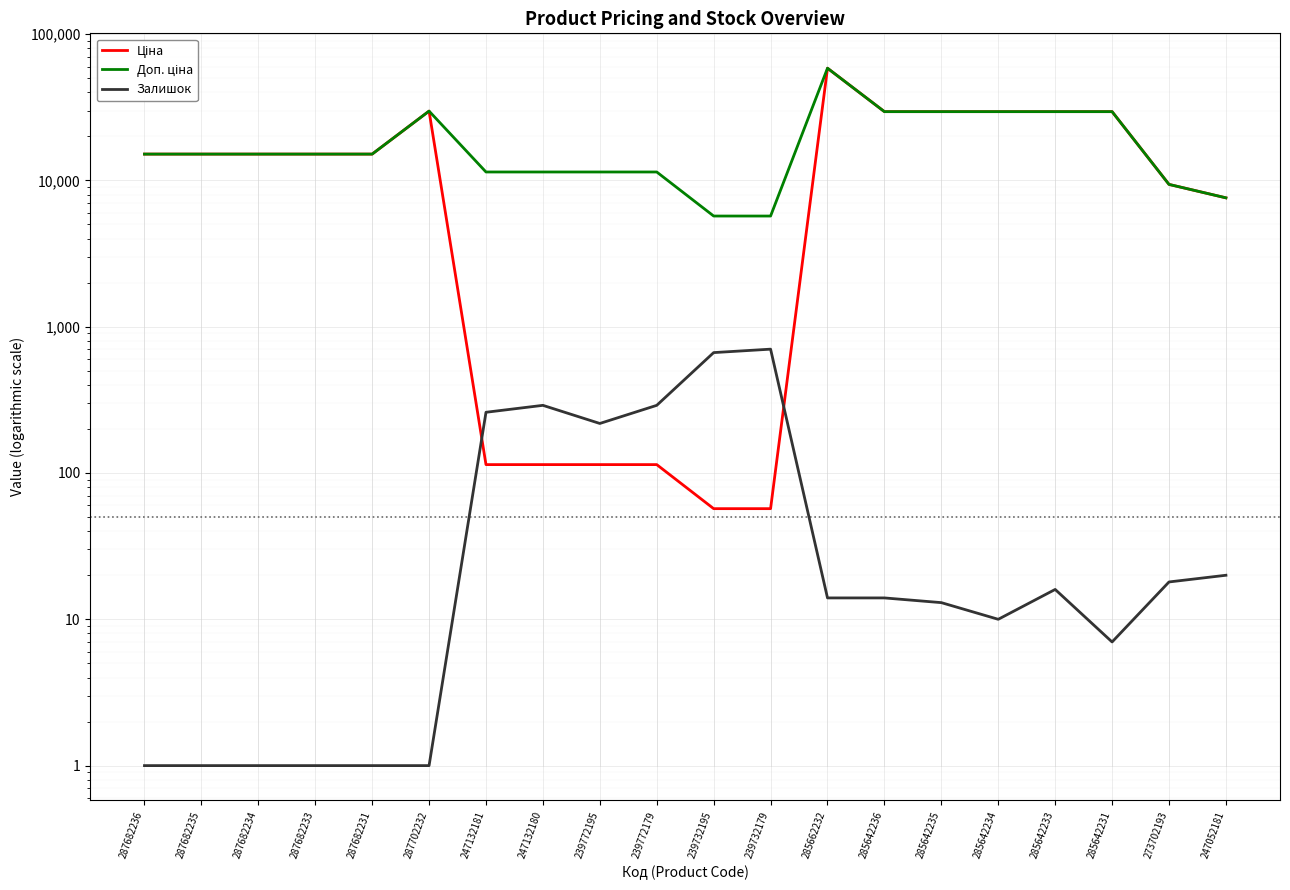

Reading left to right, what are all the values shown in this chart?

Ціна: 15120.0	15120.0	15120.0	15120.0	15120.0	29747.2	114.1	114.1	114.1	114.1	57.0	57.0	58426.5	29491.5	29491.5	29491.5	29491.5	29491.5	9384.0	7596.5
Доп. ціна: 15120.0	15120.0	15120.0	15120.0	15120.0	29747.2	11410.0	11410.0	11410.0	11410.0	5705.0	5705.0	58426.5	29491.5	29491.5	29491.5	29491.5	29491.5	9384.0	7596.5
Залишок: 1.0	1.0	1.0	1.0	1.0	1.0	260.0	290.0	218.0	290.0	665.0	702.0	14.0	14.0	13.0	10.0	16.0	7.0	18.0	20.0